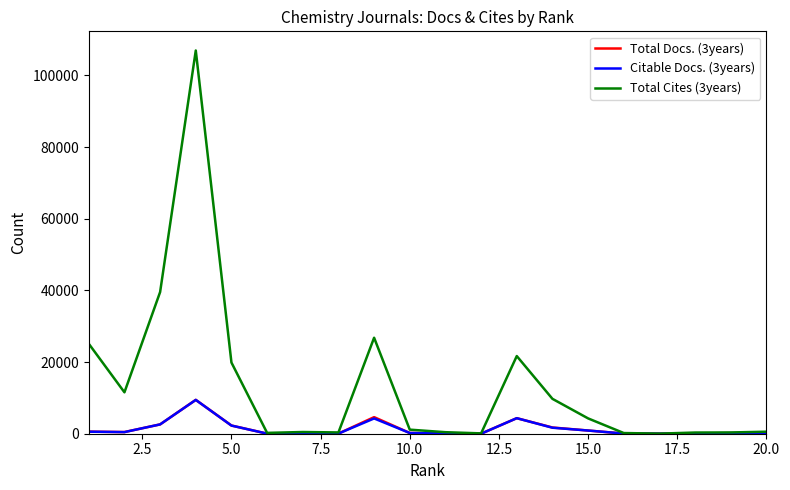

How many categories are shown in the chart?

20